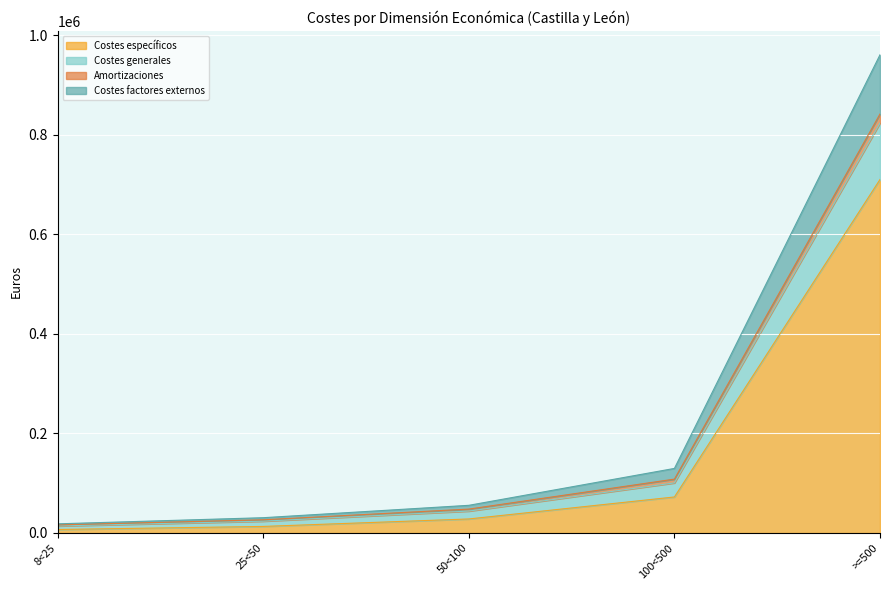

Where is Costes específicos nearest to the value 358403?

100<500